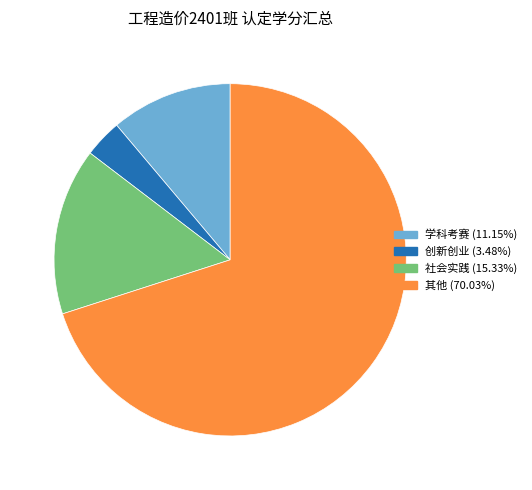

Is the sum of 其他 and 学科考赛 greater than half?

Yes